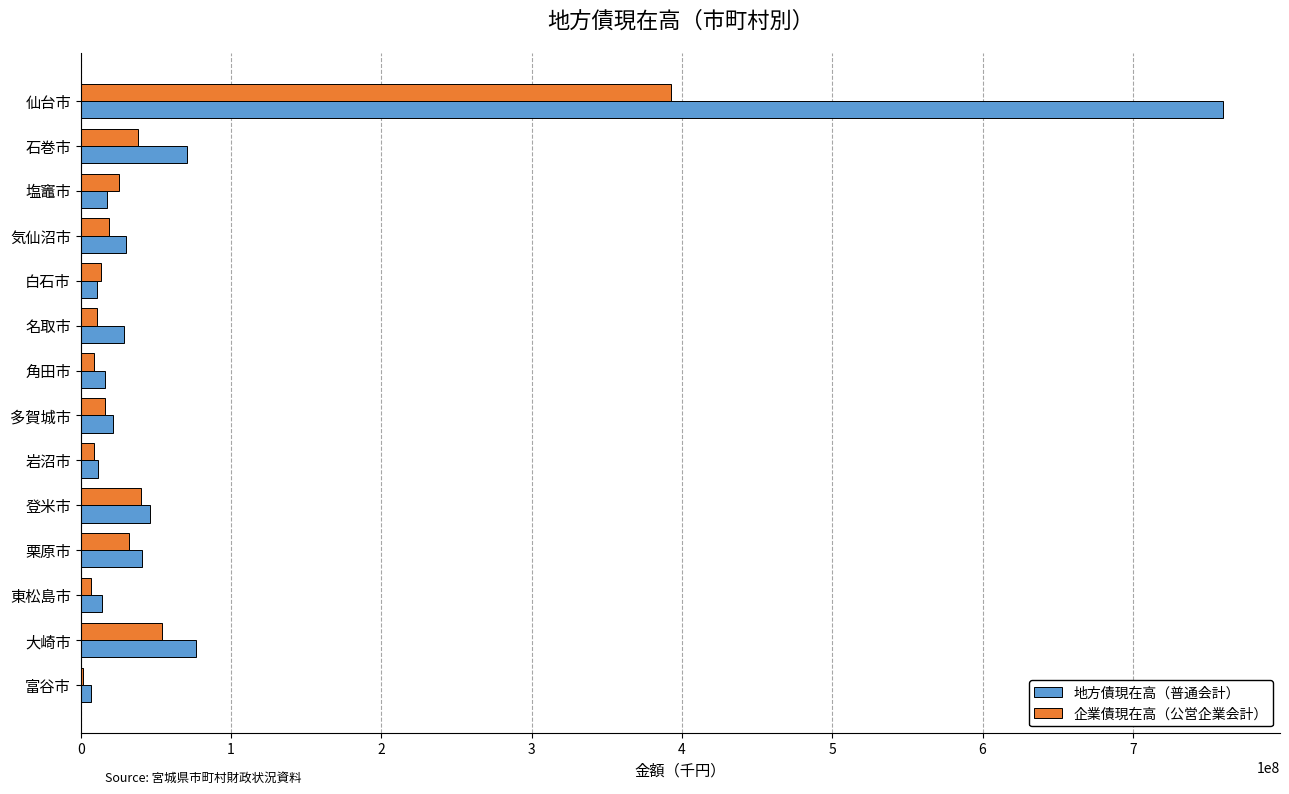

What is the sum of all 企業債現在高（公営企業会計） values?

668008545